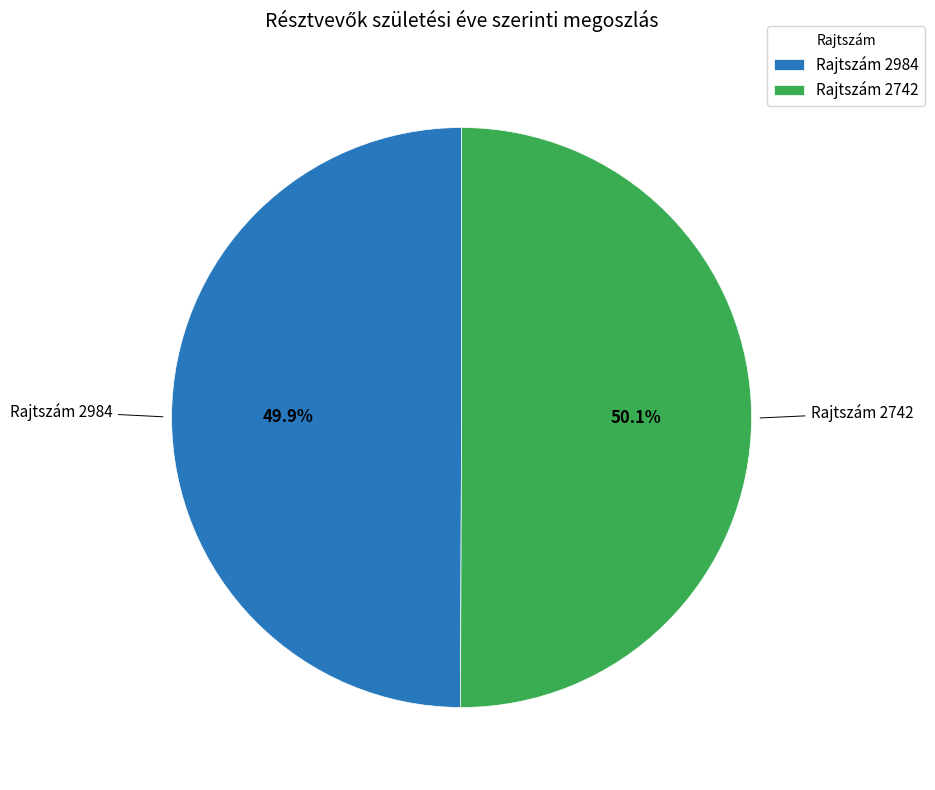

Count the number of slices in the pie.

2